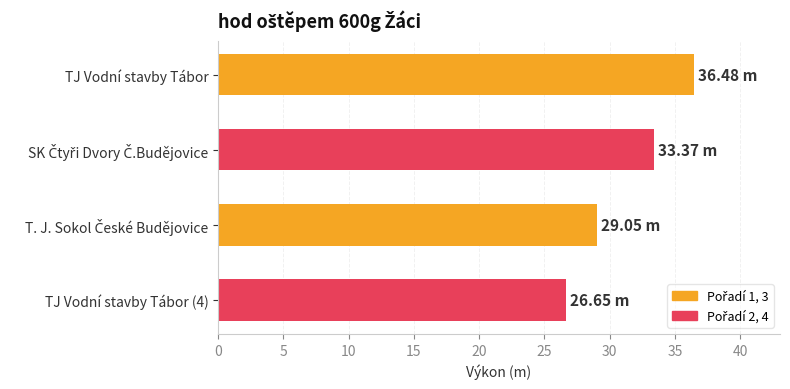

Which category has the lowest value across all series?

TJ Vodní stavby Tábor (4)